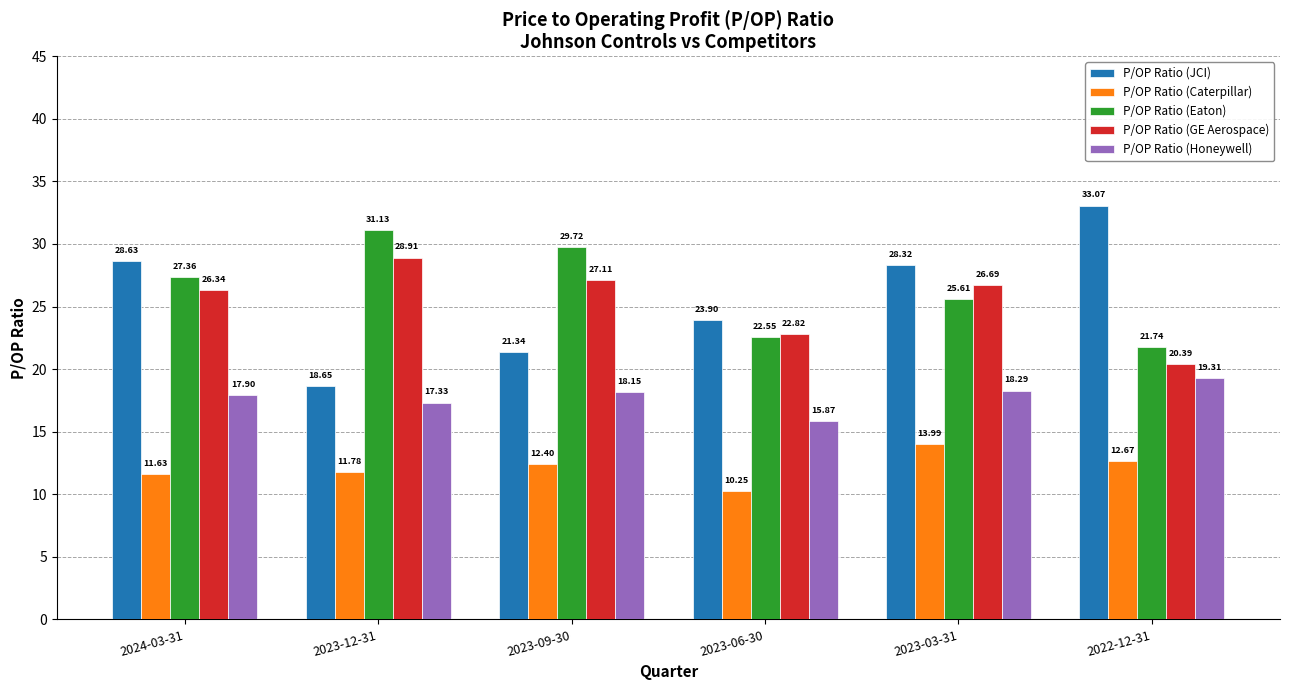

What is the difference between the highest and lowest values at 2022-12-31?

20.4